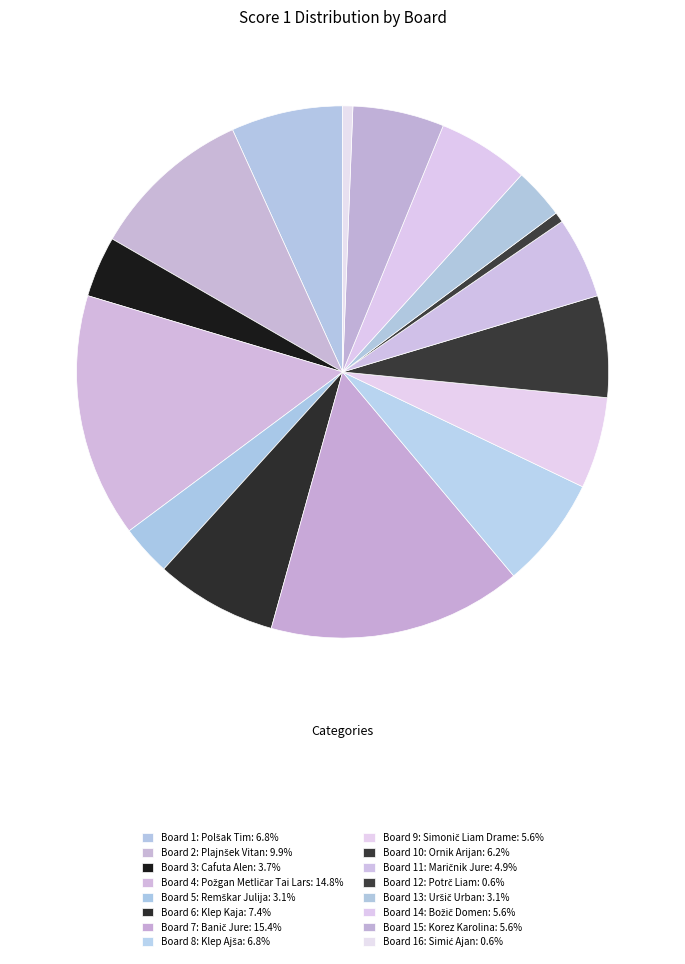

To the nearest percent, what is the difference between the Board 4: Požgan Metličar Tai Lars and Board 9: Simonič Liam Drame slice percentages?

9%